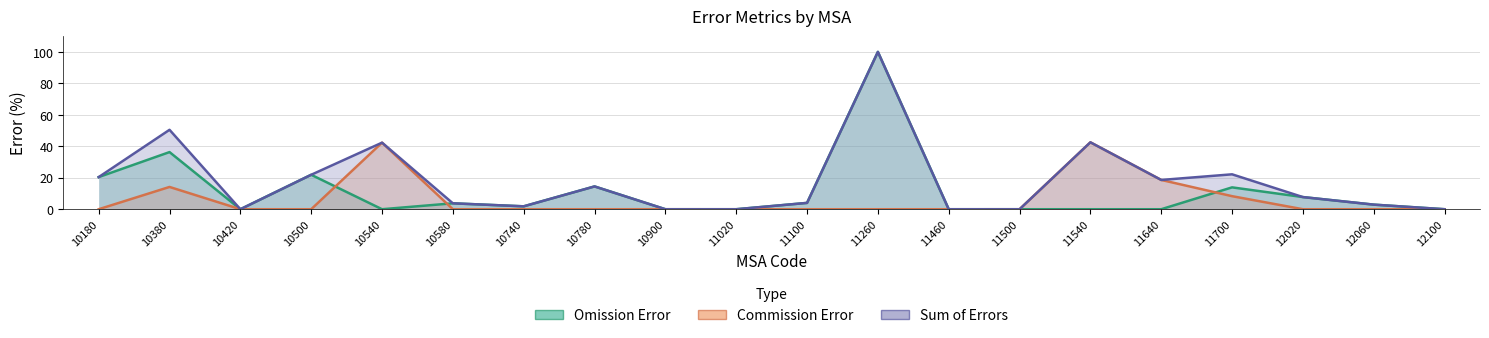

How many interior local valleys does the Sum of Errors series have?

5